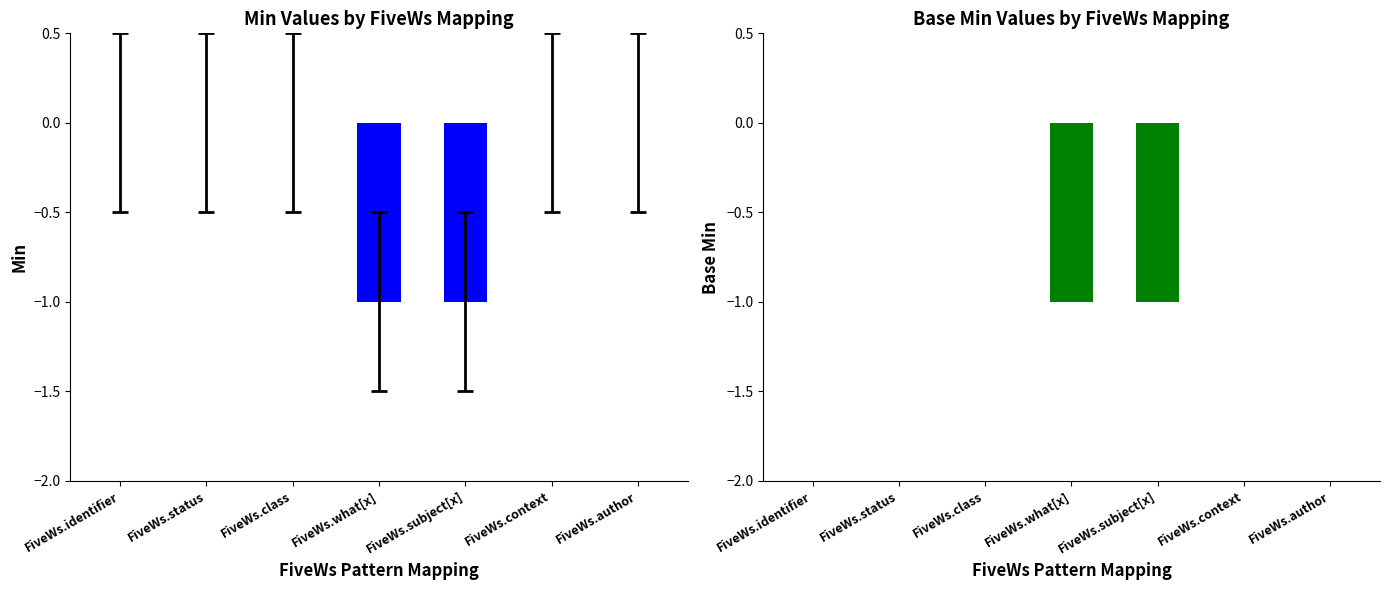

At which category is the sum across all series the highest?

FiveWs.identifier